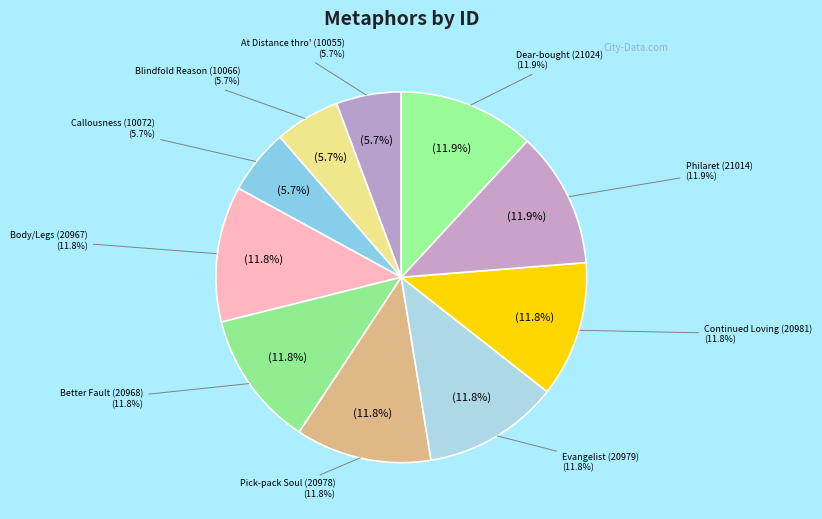

Do Abandon'd to a callousness and Philaret and I being thus agreed together represent more than half of the pie?

No